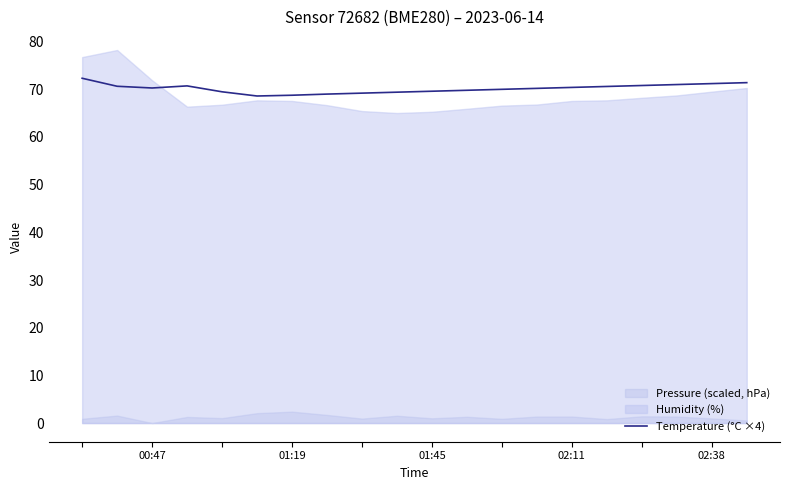

What is the lowest value of the Temperature (°C ×4) series?

68.6